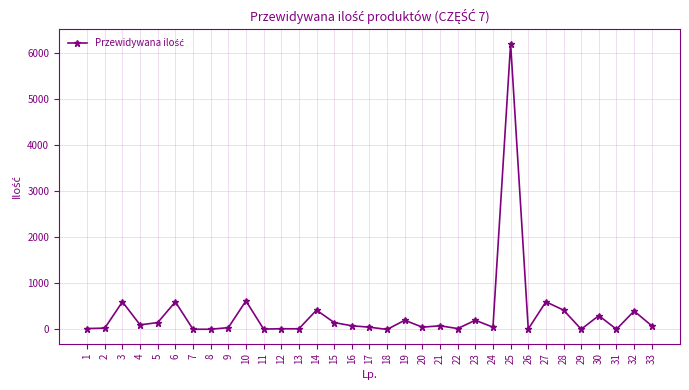

What is the average value?

349